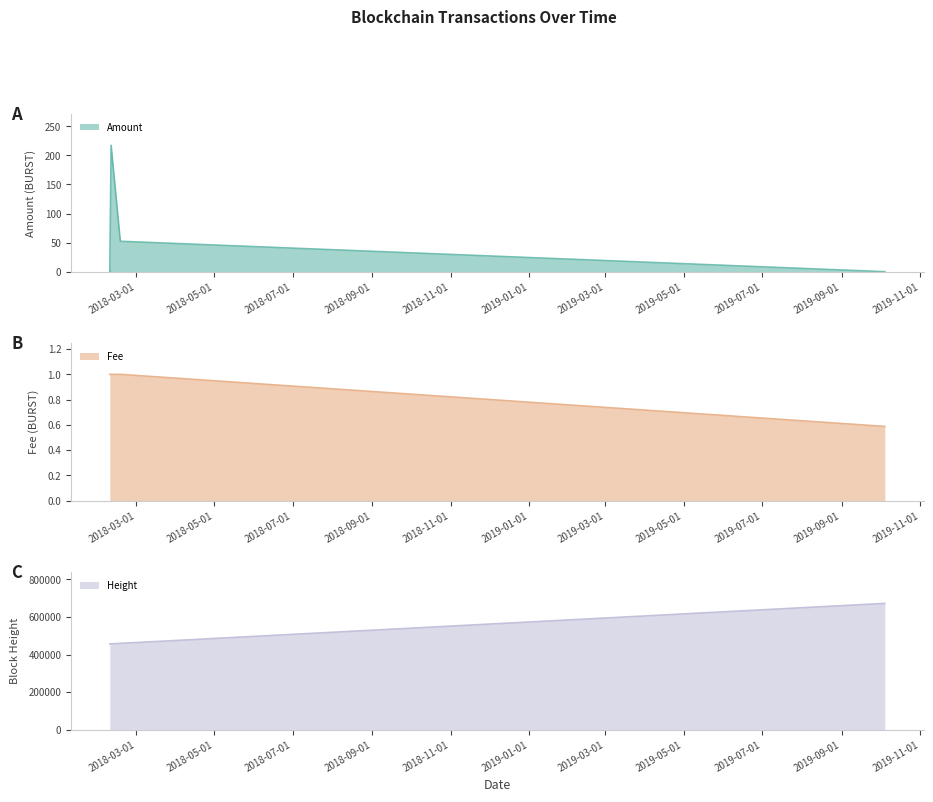

What is the greatest value displayed?

671802.0